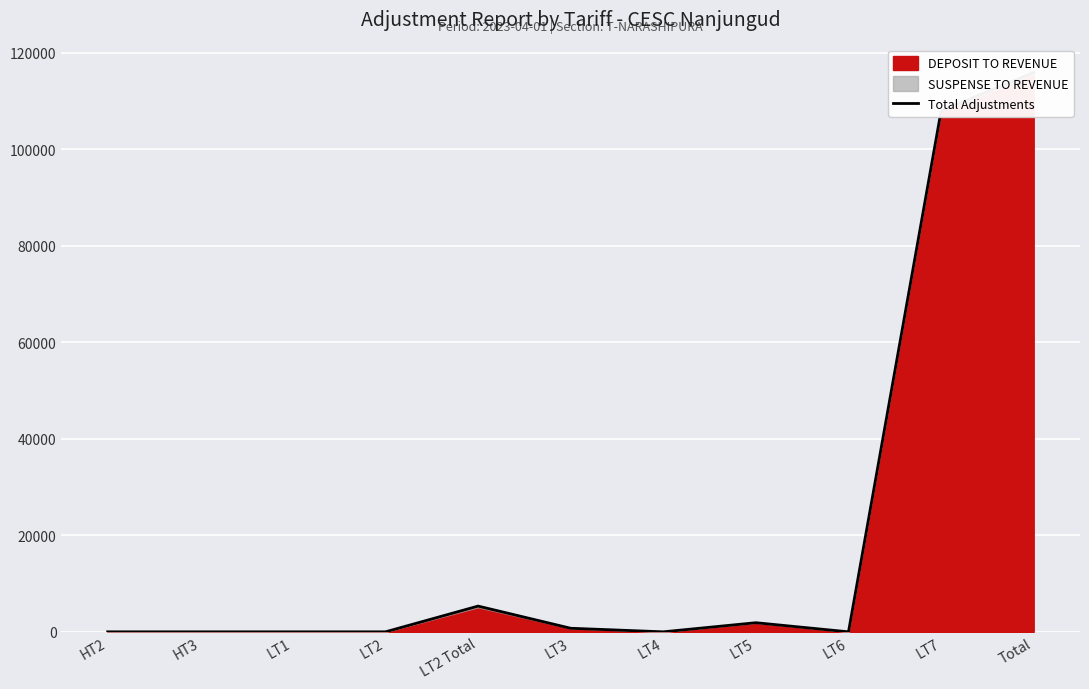

Which has a higher value, HT2 or LT2?

HT2